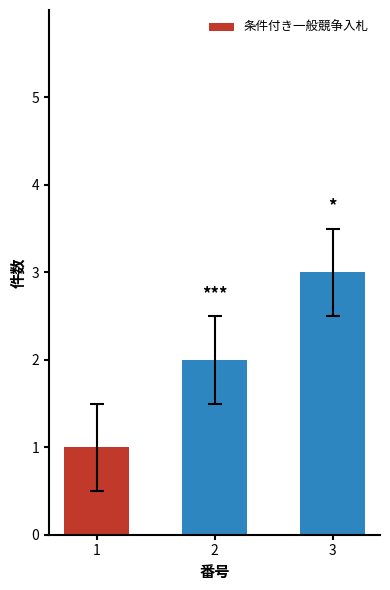

Rank the categories by value from highest to lowest.

3, 2, 1